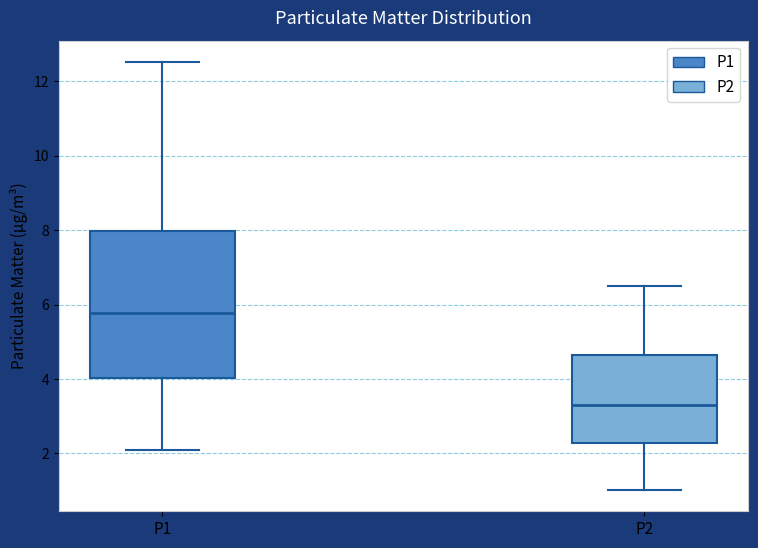

Reading left to right, read every box against the y-axis: the position of its median line, the range the box covers, and the ends of its whiskers. The values are not printed on the chart, so give them approximately, as read against the axis.

P1: median 5.8, box 4.0 to 8.0, whiskers 2.0 to 12.6
P2: median 3.2, box 2.2 to 4.6, whiskers 1.0 to 6.6